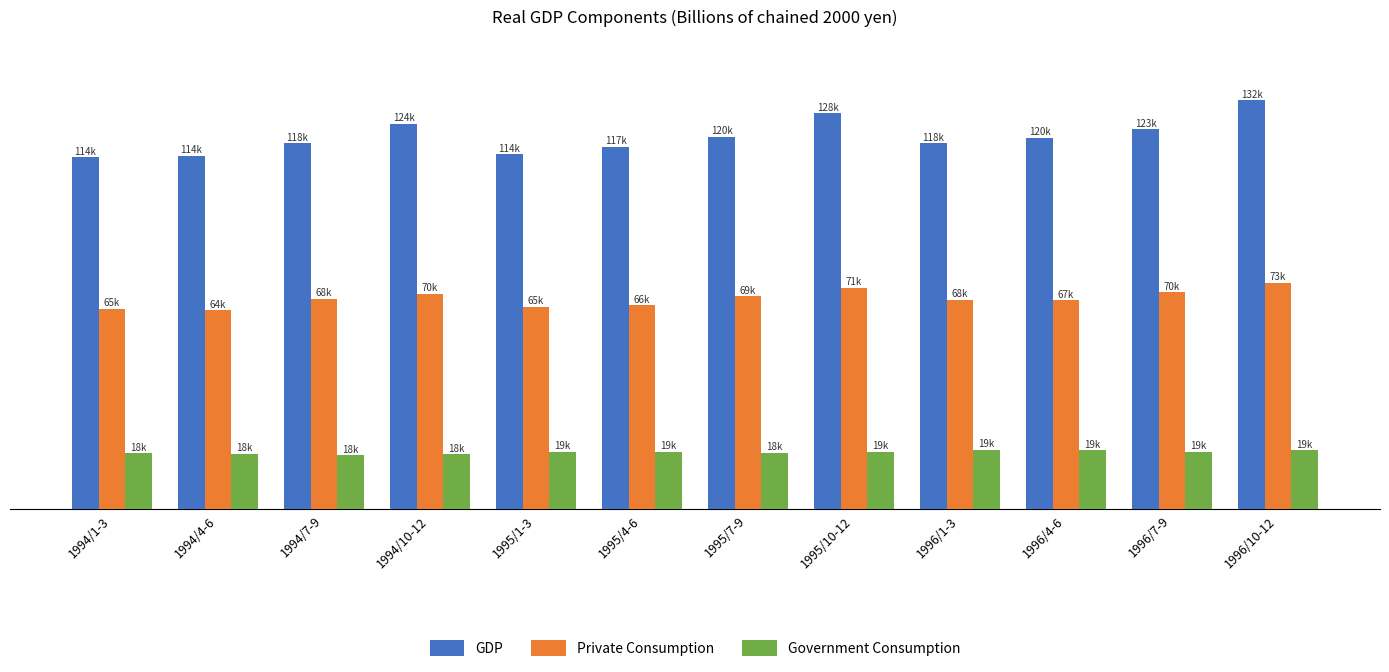

Reading left to right, extract all data points from this chart.

GDP: 1994/1-3=113531.8	1994/4-6=114042.5	1994/7-9=118046.4	1994/10-12=124348.3	1995/1-3=114450.7	1995/4-6=116870.5	1995/7-9=120191.0	1995/10-12=127669.2	1996/1-3=118018.9	1996/4-6=119813.7	1996/7-9=122652.5	1996/10-12=131855.0
Private Consumption: 1994/1-3=64675.5	1994/4-6=64230.2	1994/7-9=67977.0	1994/10-12=69532.7	1995/1-3=65374.0	1995/4-6=65853.5	1995/7-9=68789.1	1995/10-12=71468.8	1996/1-3=67652.8	1996/4-6=67464.7	1996/7-9=70093.5	1996/10-12=73063.8
Government Consumption: 1994/1-3=18032.2	1994/4-6=17910.4	1994/7-9=17535.5	1994/10-12=17759.5	1995/1-3=18573.9	1995/4-6=18560.9	1995/7-9=18302.2	1995/10-12=18604.0	1996/1-3=19248.5	1996/4-6=19149.0	1996/7-9=18604.2	1996/10-12=19175.7